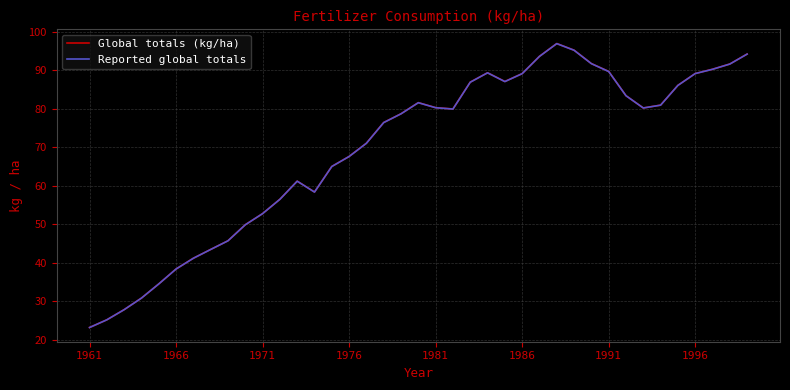

Which series has the widest spread of values?

Global totals (kg/ha)